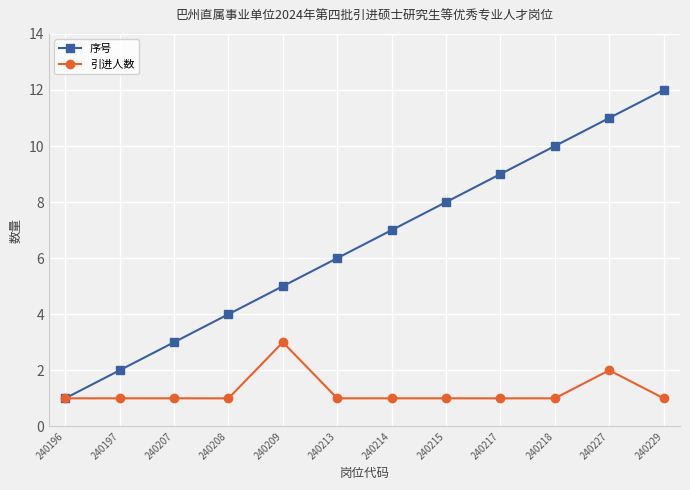

Is it true that 序号 equals 7 at 240214?

True